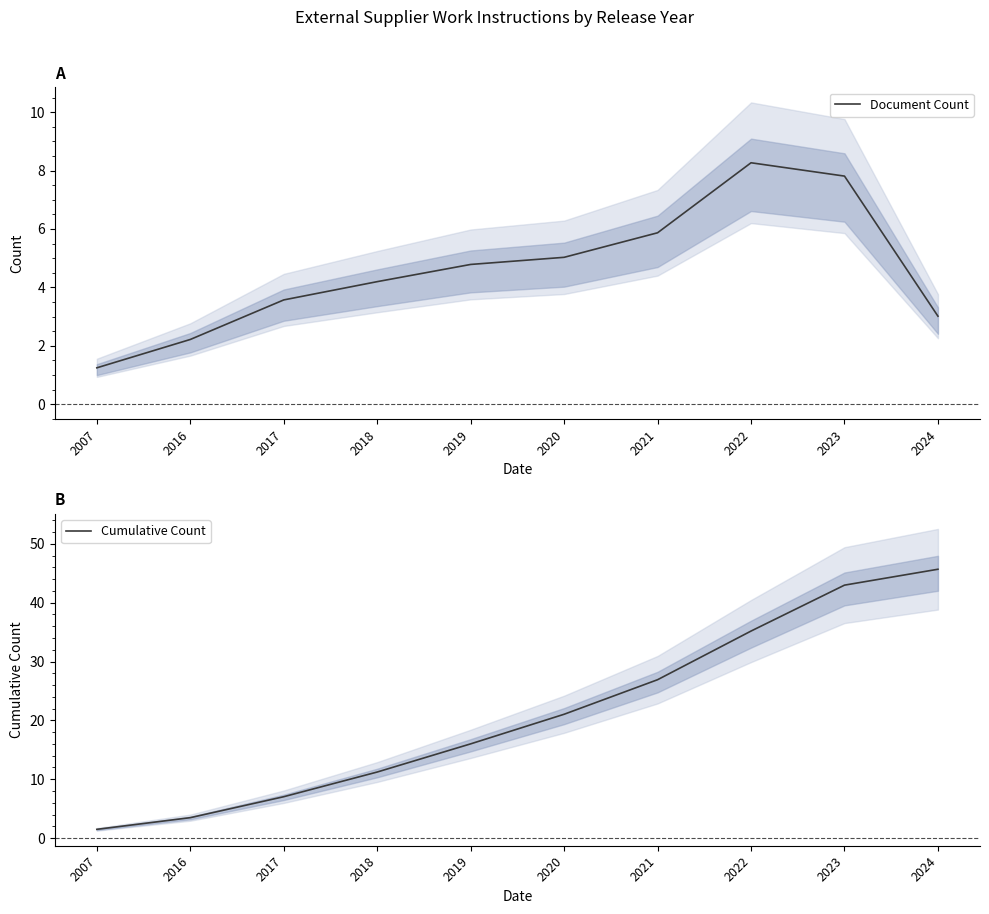

What is the value of the Cumulative Count point at the 7th from the left?

26.9